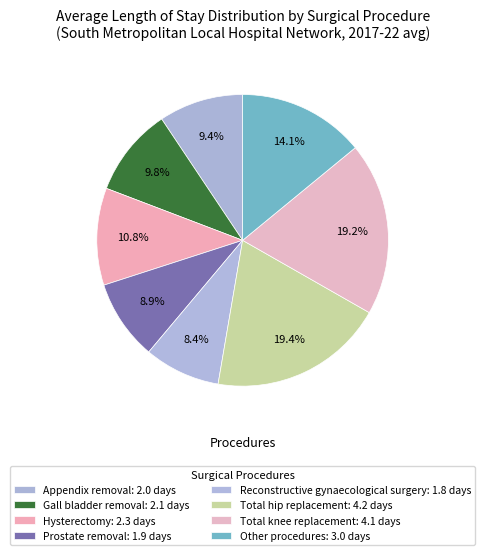

To the nearest percent, what is the combined percentage of Prostate removal and Gall bladder removal?

19%